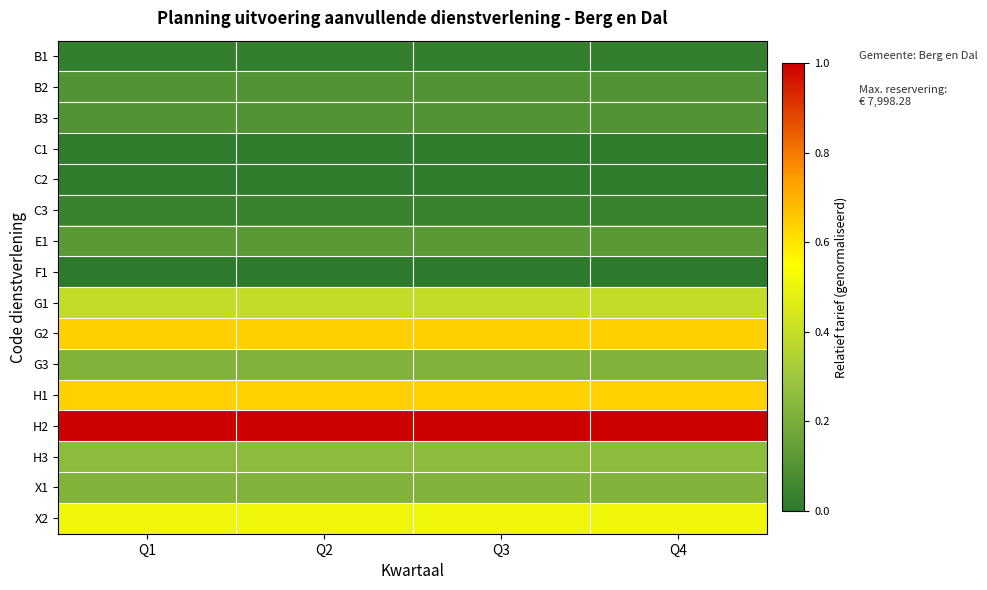

Reading left to right, list all the values displayed in this chart.

B1: Q1=0.0	Q2=0.0	Q3=0.0	Q4=0.0
B2: Q1=0.1	Q2=0.1	Q3=0.1	Q4=0.1
B3: Q1=0.1	Q2=0.1	Q3=0.1	Q4=0.1
C1: Q1=0.0	Q2=0.0	Q3=0.0	Q4=0.0
C2: Q1=0.0	Q2=0.0	Q3=0.0	Q4=0.0
C3: Q1=0.0	Q2=0.0	Q3=0.0	Q4=0.0
E1: Q1=0.1	Q2=0.1	Q3=0.1	Q4=0.1
F1: Q1=0.0	Q2=0.0	Q3=0.0	Q4=0.0
G1: Q1=0.4	Q2=0.4	Q3=0.4	Q4=0.4
G2: Q1=0.6	Q2=0.6	Q3=0.6	Q4=0.6
G3: Q1=0.2	Q2=0.2	Q3=0.2	Q4=0.2
H1: Q1=0.6	Q2=0.6	Q3=0.6	Q4=0.6
H2: Q1=1.0	Q2=1.0	Q3=1.0	Q4=1.0
H3: Q1=0.3	Q2=0.3	Q3=0.3	Q4=0.3
X1: Q1=0.2	Q2=0.2	Q3=0.2	Q4=0.2
X2: Q1=0.5	Q2=0.5	Q3=0.5	Q4=0.5